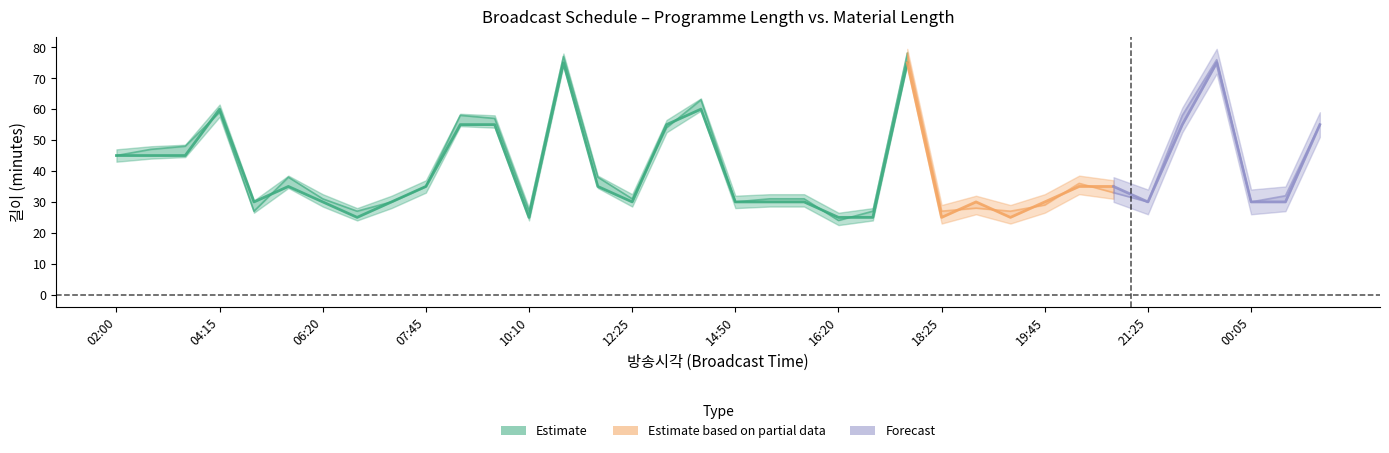

At how many categories does at least one series exceed 68?

3